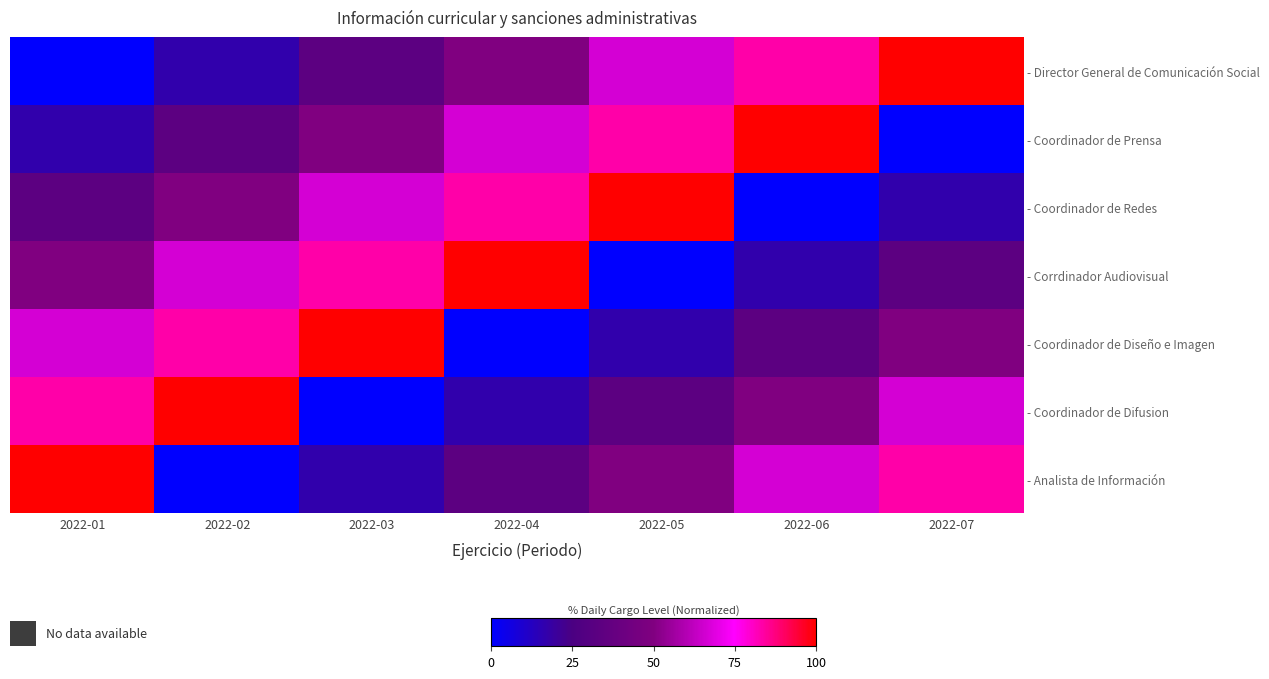

Reading left to right, list all the values displayed in this chart.

- Director General de Comunicación Social: 2022-01=0.0	2022-02=16.7	2022-03=33.3	2022-04=50.0	2022-05=66.7	2022-06=83.3	2022-07=100.0
- Coordinador de Prensa: 2022-01=16.7	2022-02=33.3	2022-03=50.0	2022-04=66.7	2022-05=83.3	2022-06=100.0	2022-07=0.0
- Coordinador de Redes: 2022-01=33.3	2022-02=50.0	2022-03=66.7	2022-04=83.3	2022-05=100.0	2022-06=0.0	2022-07=16.7
- Corrdinador Audiovisual: 2022-01=50.0	2022-02=66.7	2022-03=83.3	2022-04=100.0	2022-05=0.0	2022-06=16.7	2022-07=33.3
- Coordinador de Diseño e Imagen: 2022-01=66.7	2022-02=83.3	2022-03=100.0	2022-04=0.0	2022-05=16.7	2022-06=33.3	2022-07=50.0
- Coordinador de Difusion: 2022-01=83.3	2022-02=100.0	2022-03=0.0	2022-04=16.7	2022-05=33.3	2022-06=50.0	2022-07=66.7
- Analista de Información: 2022-01=100.0	2022-02=0.0	2022-03=16.7	2022-04=33.3	2022-05=50.0	2022-06=66.7	2022-07=83.3